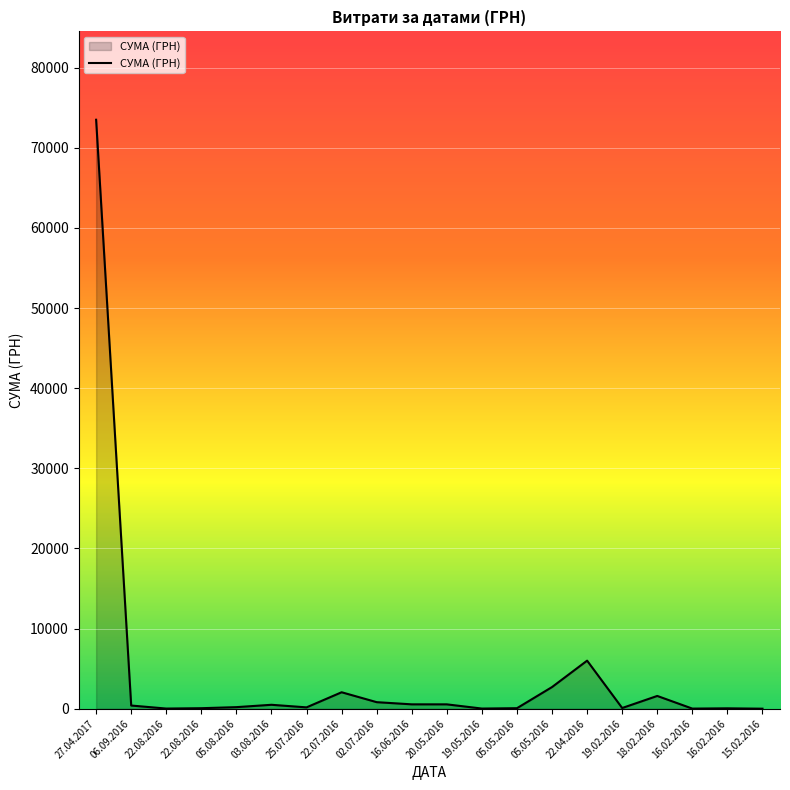

Count the number of data series in this chart.

1